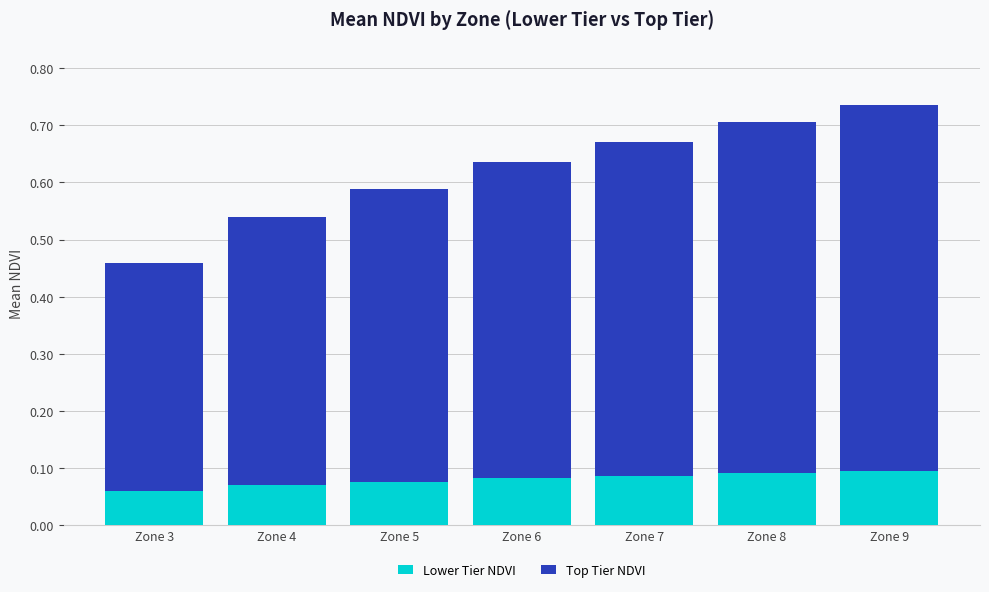

How many data points does each series have?

7